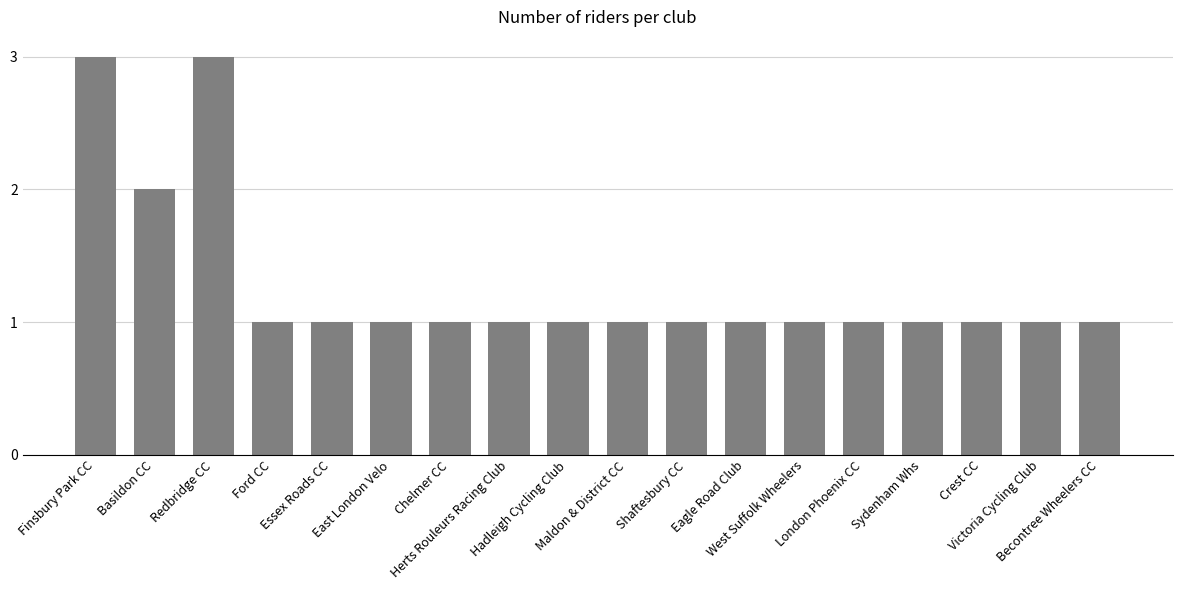

What is the sum of all values?

23